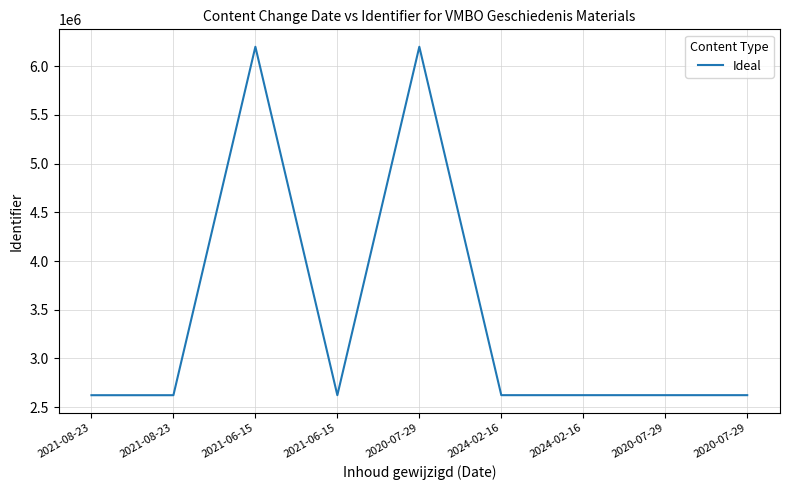

What is the smallest value displayed?

2622236